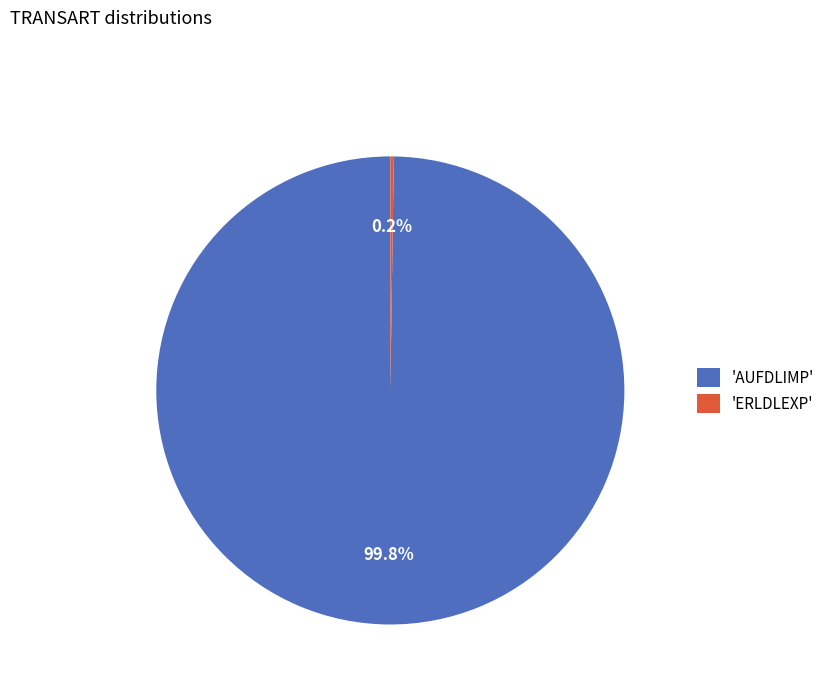

To the nearest percent, what is the average slice percentage?

50%